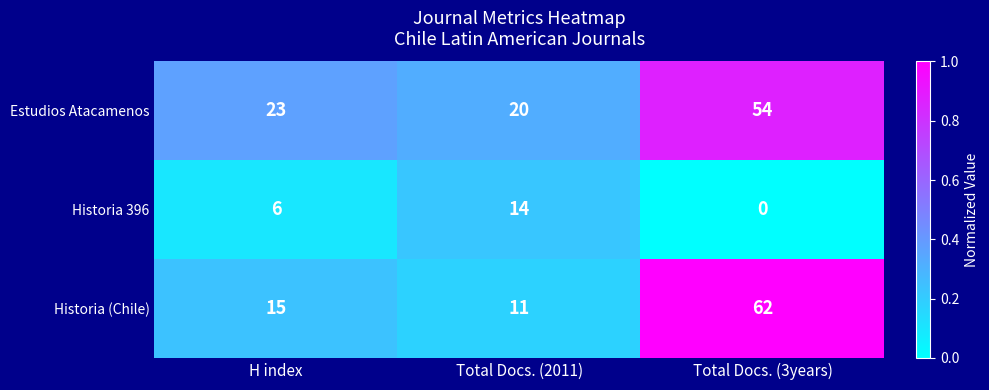

At Total Docs. (3years), list the series in order from smallest to largest.

Historia 396, Estudios Atacamenos, Historia (Chile)